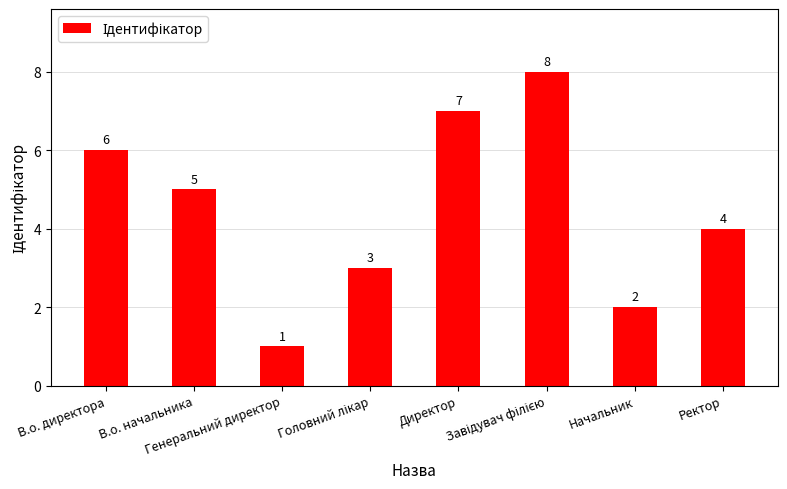

How many data points are less than 5?

4